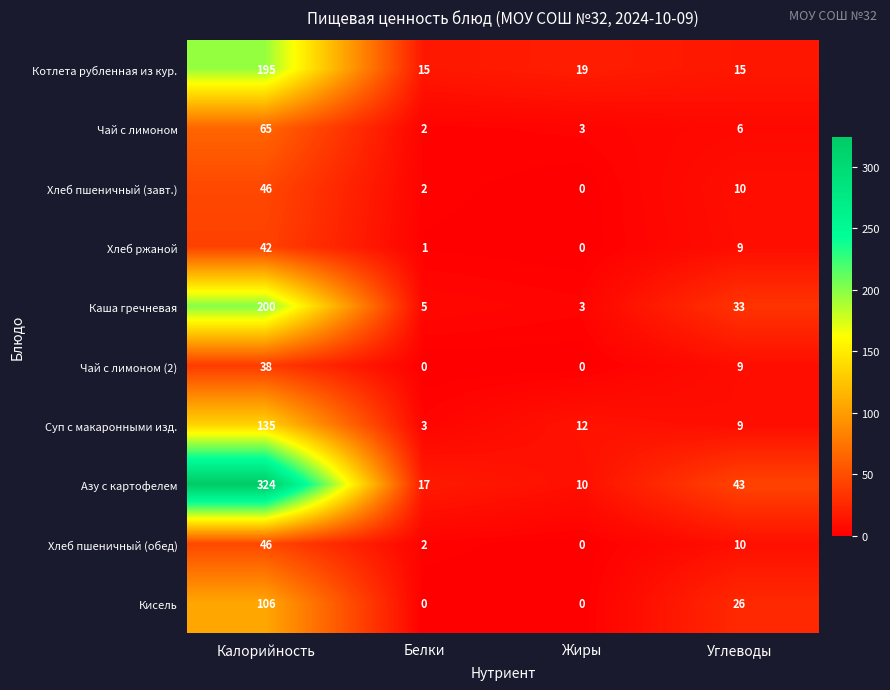

Between Калорийность and Жиры, which series saw the biggest shift?

Азу с картофелем